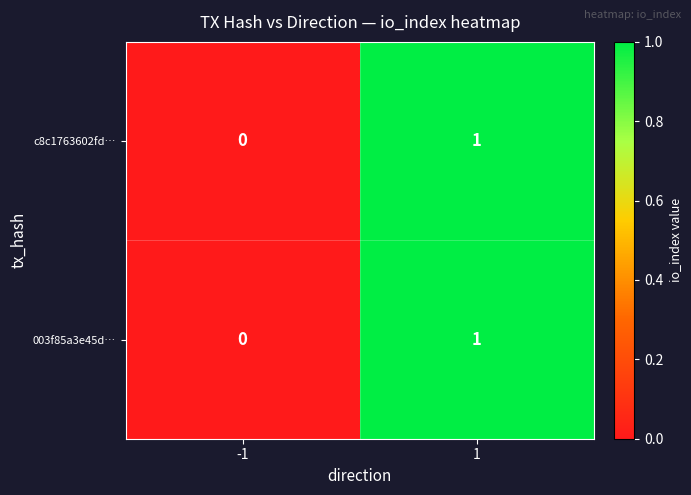

Rank the categories by c8c1763602fd… value from lowest to highest.

-1, 1